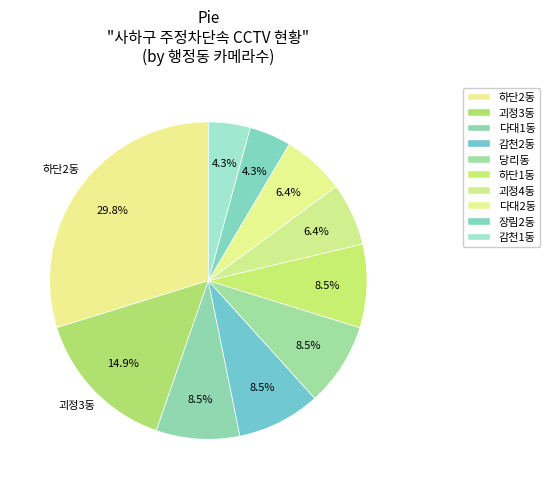

How many segments does this pie chart have?

10